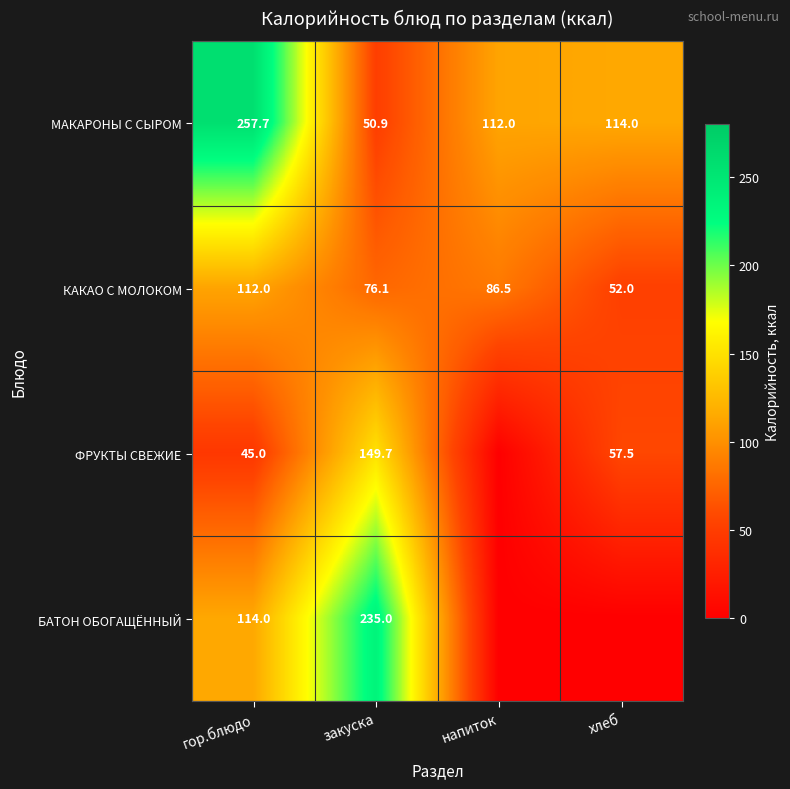

Is it true that МАКАРОНЫ С СЫРОМ equals 257.7 at гор.блюдо?

True